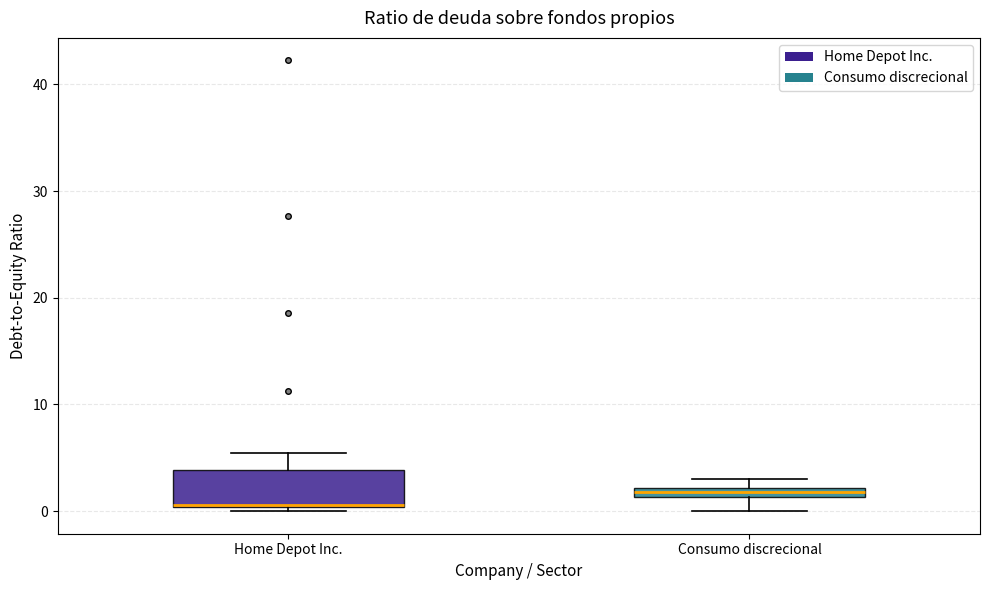

Which box has the highest median line?

Consumo discrecional